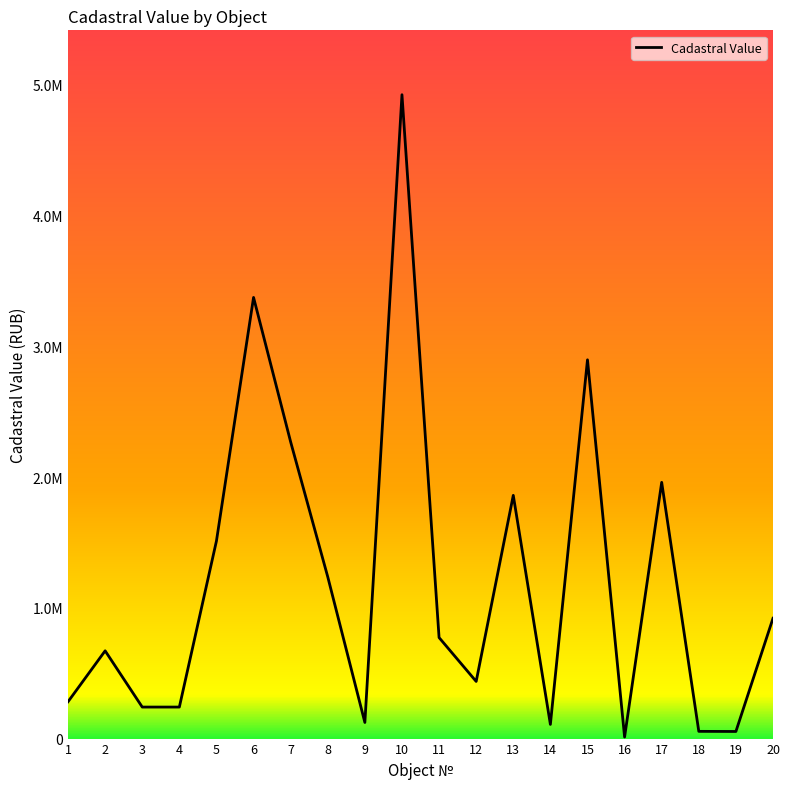

Approximately how many times larger is the value at 13 compared to 7?

0.8